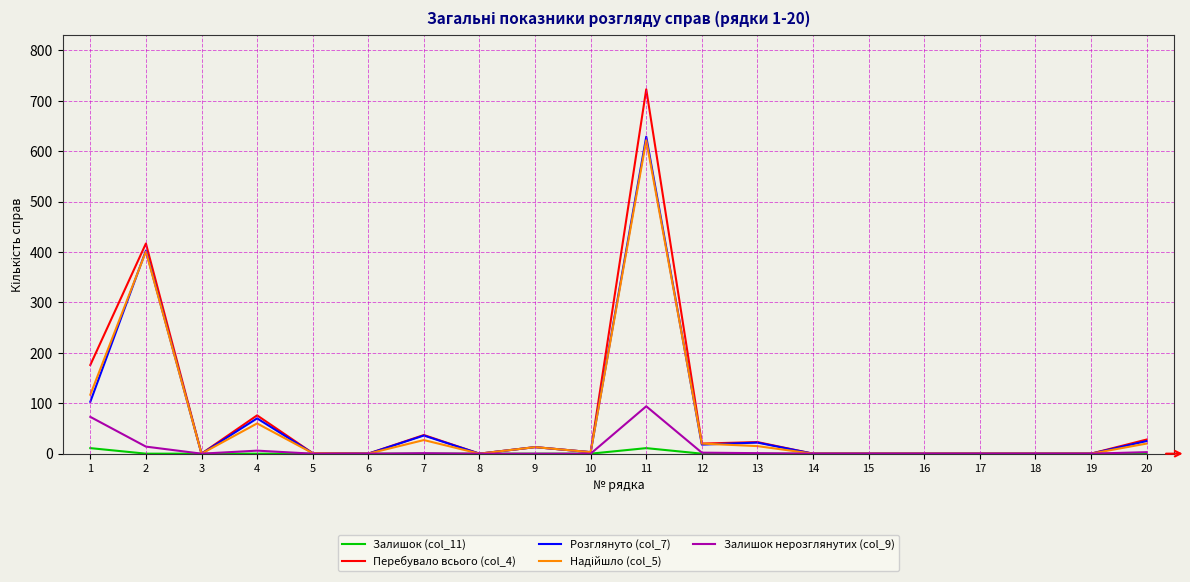

The value of Залишок нерозглянутих (col_9) at 16 is 56. True or false?

False